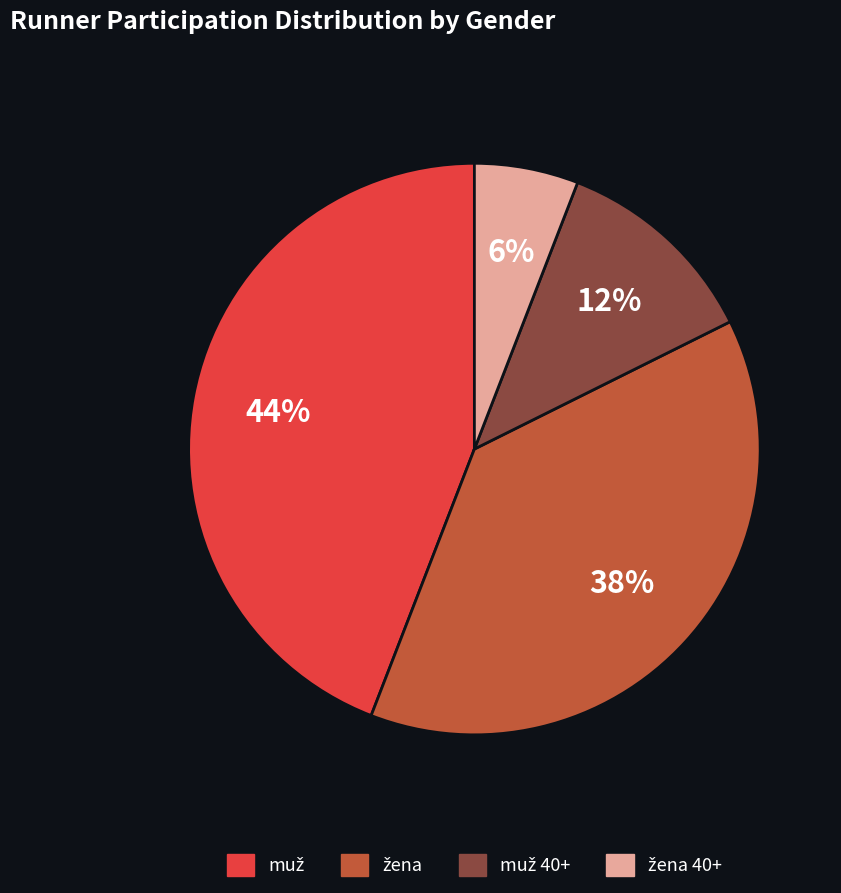

Is there any slice that represents more than half of the pie?

No